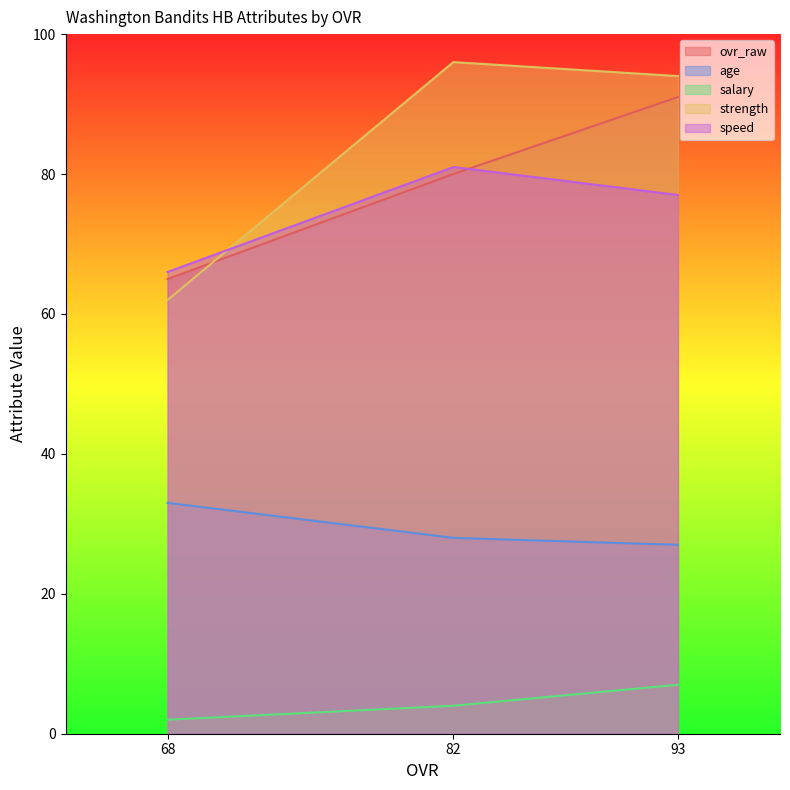

Rank the categories by strength value from highest to lowest.

82, 93, 68